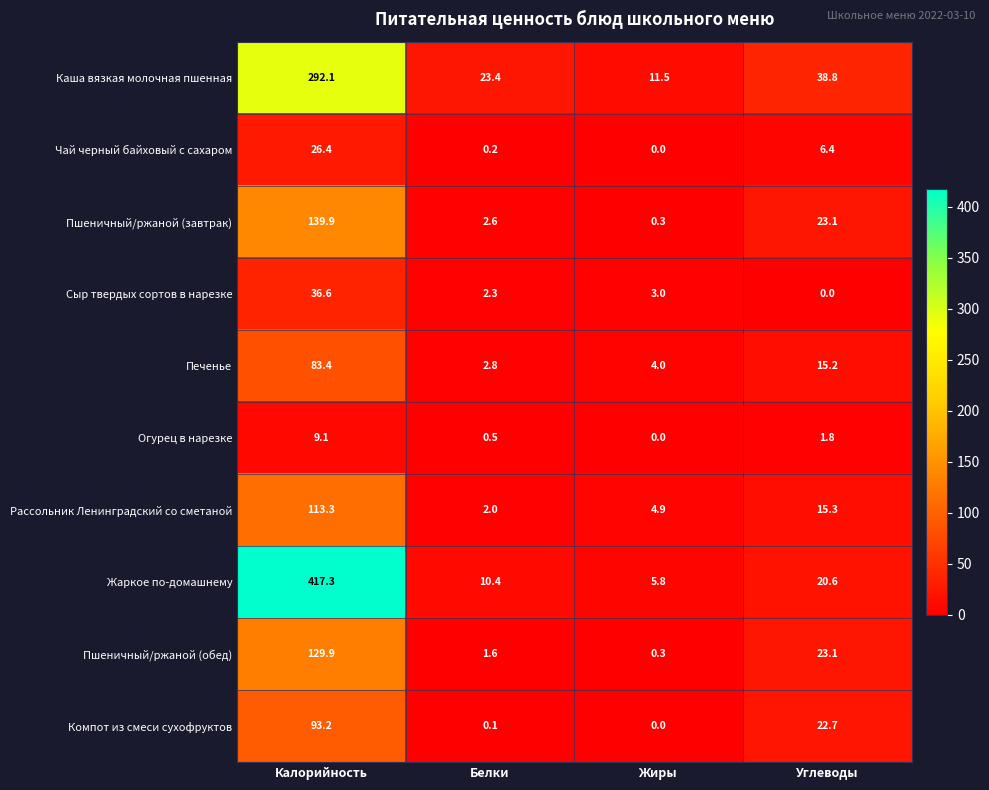

How many series are shown in this chart?

10